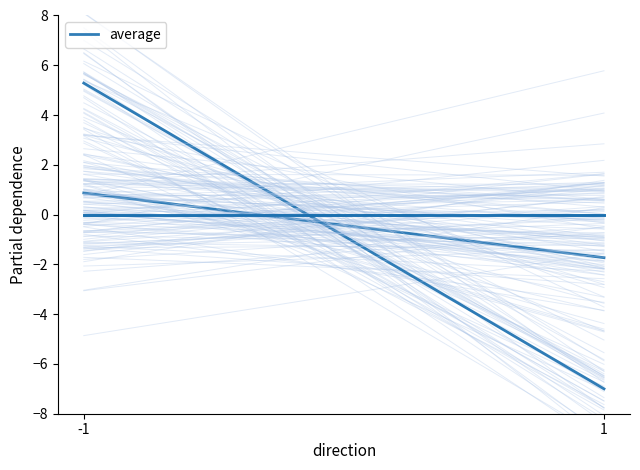

Which category has the lowest value across all series?

1